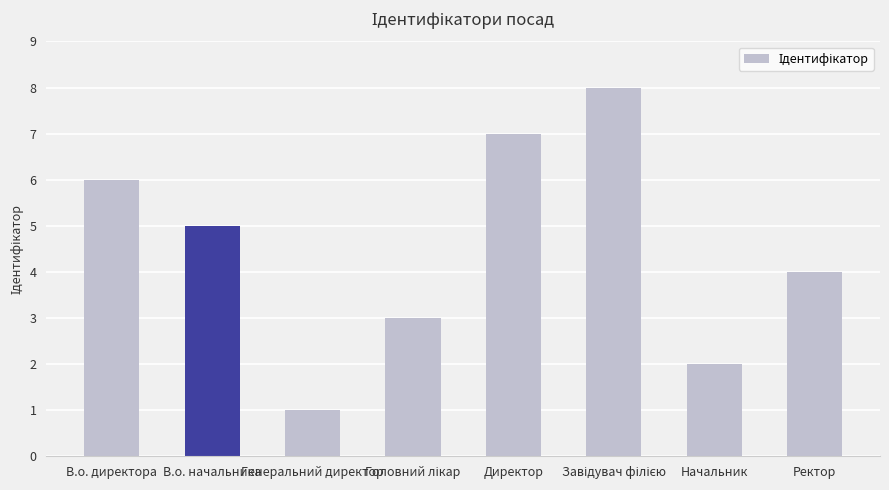

Reading left to right, what are all the values shown in this chart?

6	5	1	3	7	8	2	4